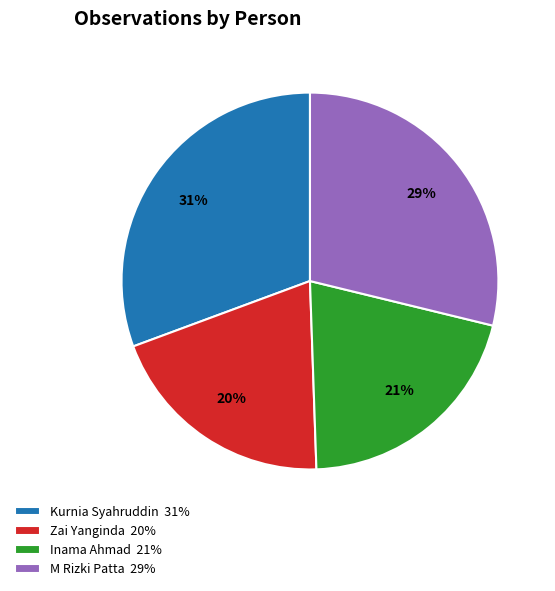

What is the largest slice in the pie chart?

Kurnia Syahruddin